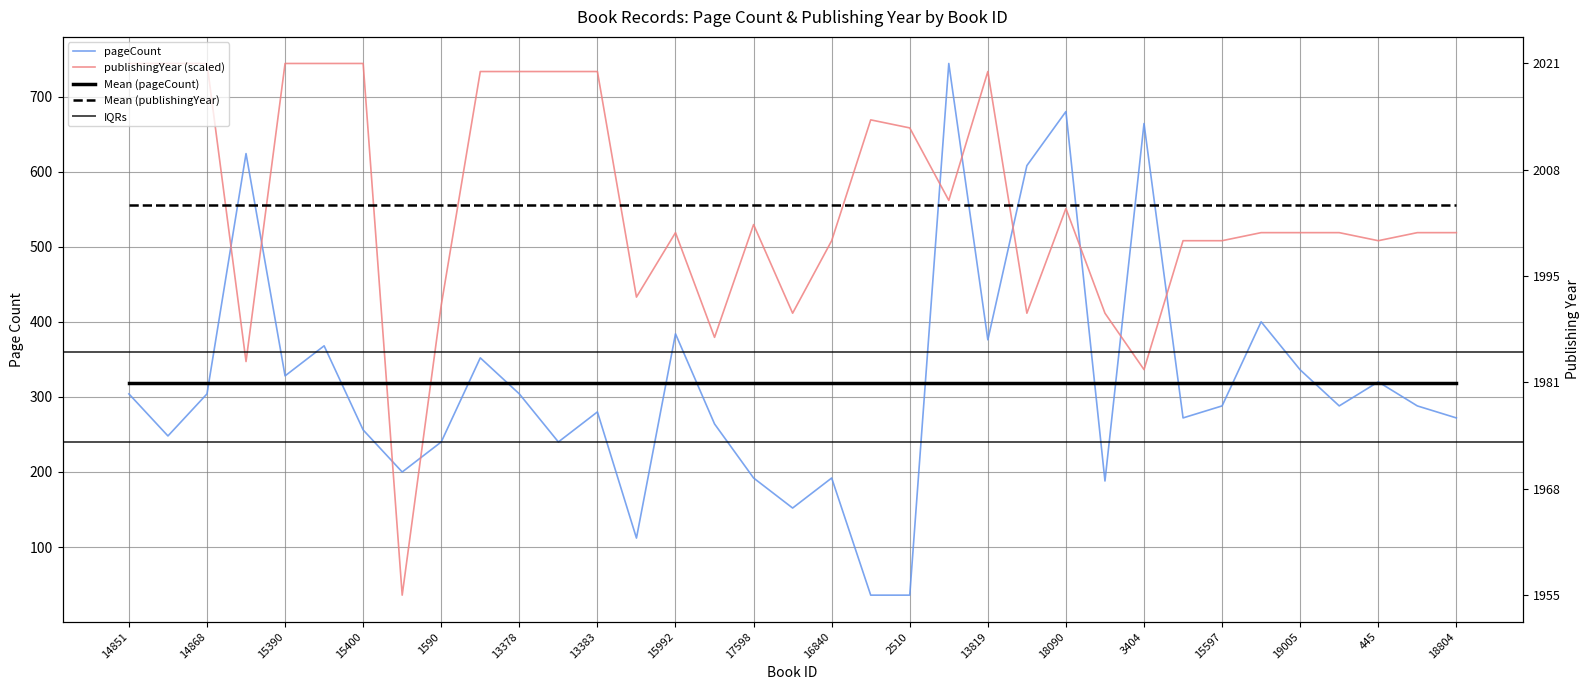

What is the sum of the publishingYear values at 16840 and 17962?

544.0